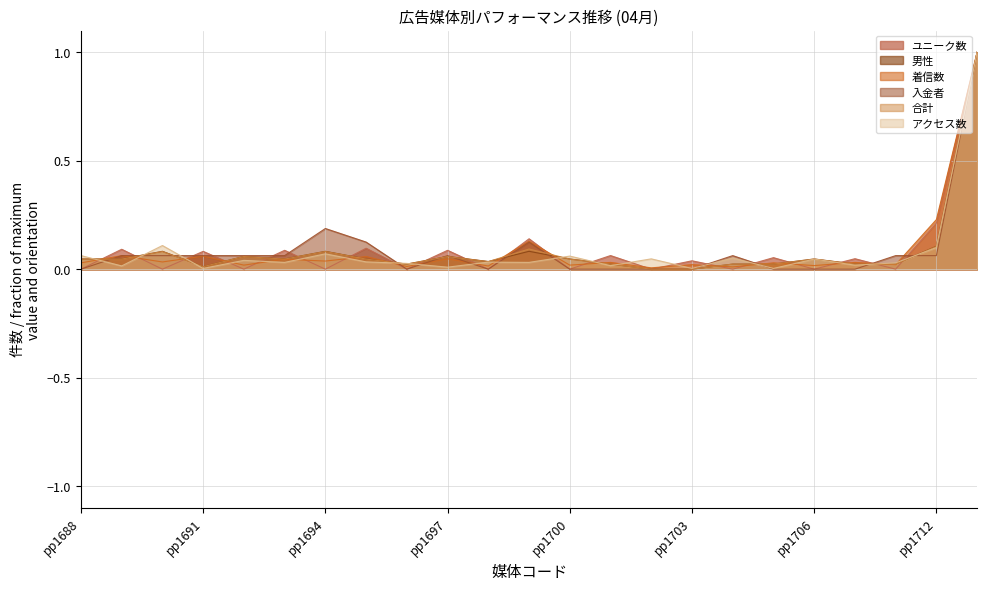

Does the chart have visible grid lines?

Yes